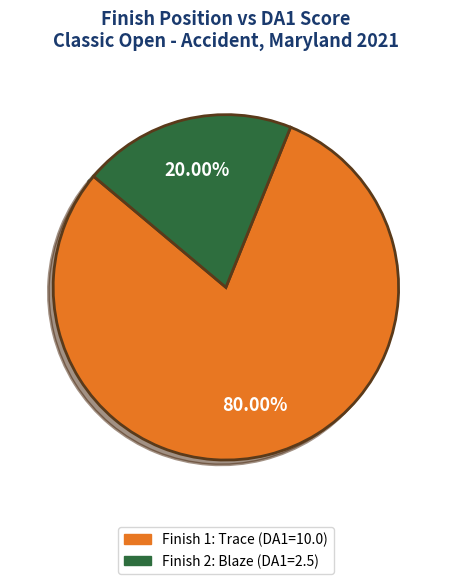

Is there any slice that represents more than half of the pie?

Yes